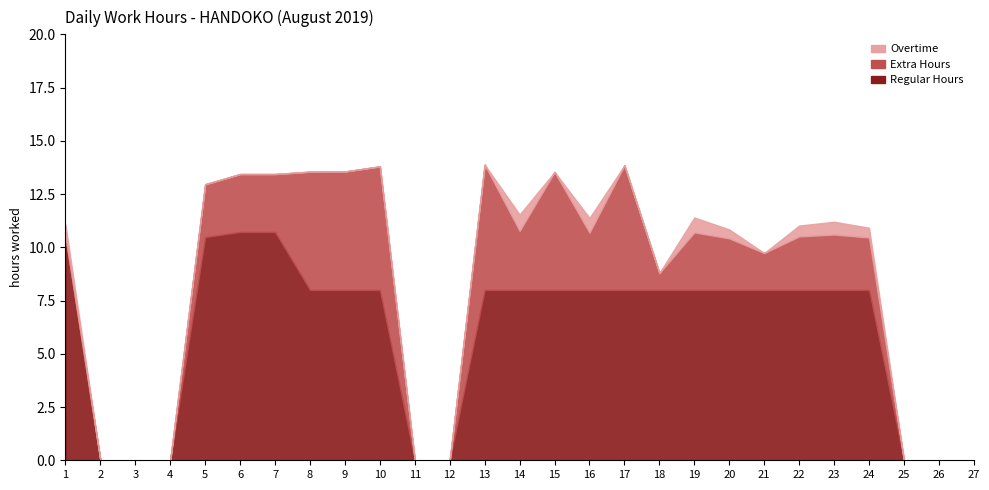

Rank the categories by Extra Hours value from highest to lowest.

13, 17, 10, 9, 8, 15, 14, 6, 7, 19, 16, 23, 22, 5, 24, 20, 21, 18, 1, 2, 3, 4, 11, 12, 25, 26, 27